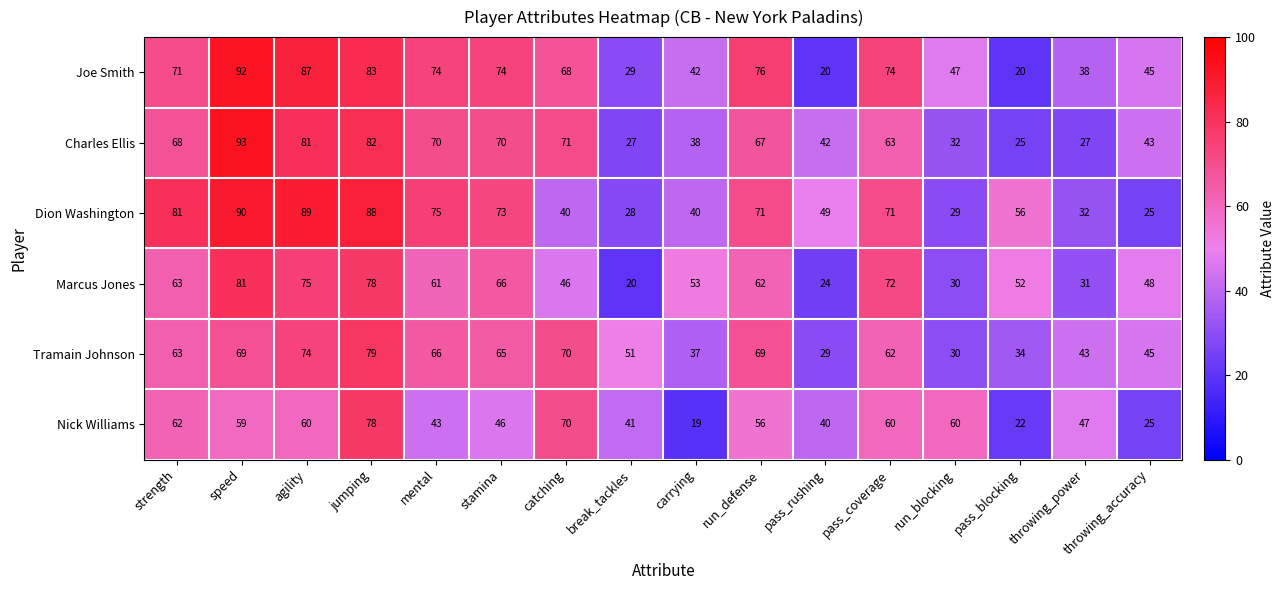

Rank the series at pass_blocking from highest to lowest value.

Dion Washington, Marcus Jones, Tramain Johnson, Charles Ellis, Nick Williams, Joe Smith